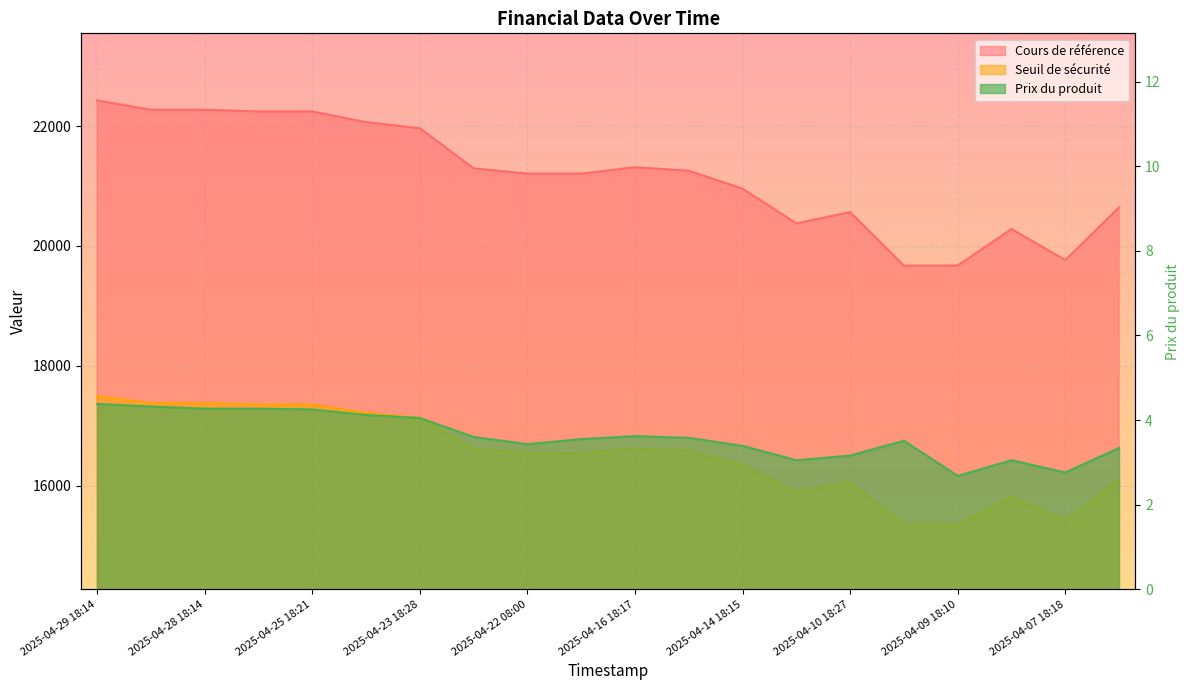

Reading right to left, list all the values displayed in this chart.

Cours de référence: 20641.7	19761.9	20280.3	19670.9	19670.9	20562.7	20374.1	20954.8	21253.7	21311.0	21205.9	21205.9	21293.5	21962.0	22064.5	22242.5	22242.5	22271.7	22271.7	22425.8
Seuil de sécurité: 16100.5	15414.3	15818.6	15343.3	15355.1	16050.8	15891.8	16344.8	16577.9	16622.6	16540.6	16545.2	16613.6	17130.3	17210.3	17349.1	17351.5	17374.3	17373.1	17493.4
Prix du produit: 3.3	2.8	3.0	2.7	3.5	3.2	3.0	3.4	3.6	3.6	3.5	3.4	3.6	4.0	4.1	4.2	4.3	4.3	4.3	4.4